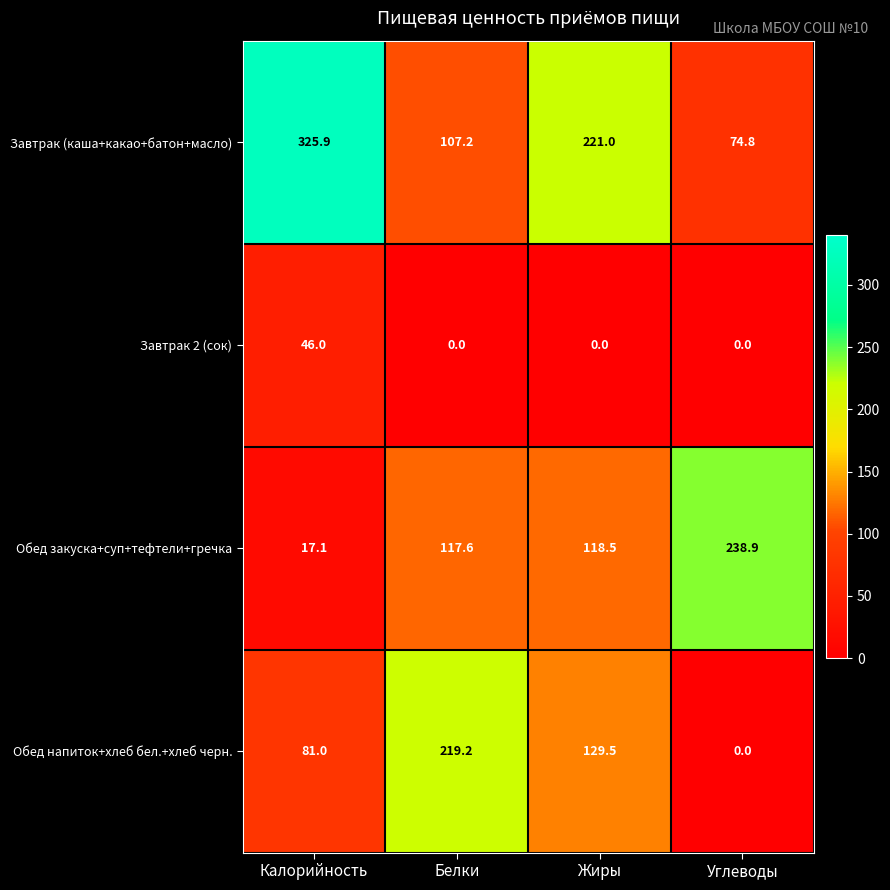

Which category has the lowest value in the Обед закуска+суп+тефтели+гречка series?

Калорийность